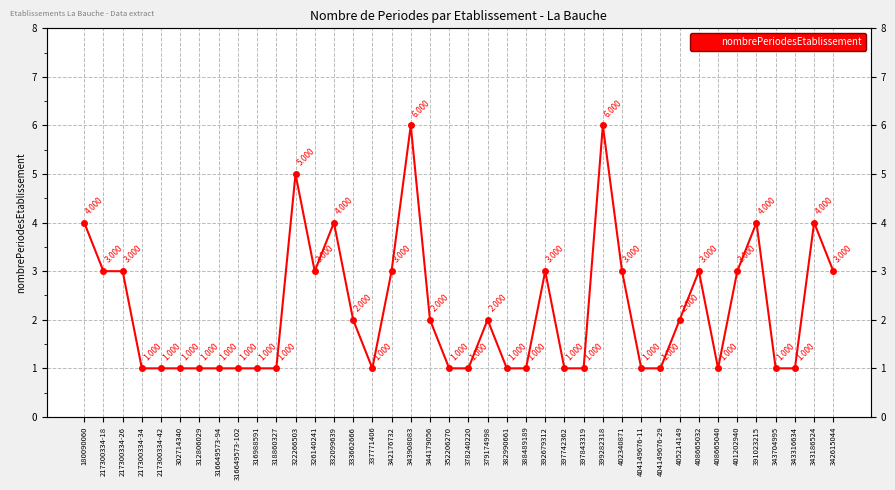

Approximately how many times larger is the value at 343316634 compared to 404149676-11?

1.0